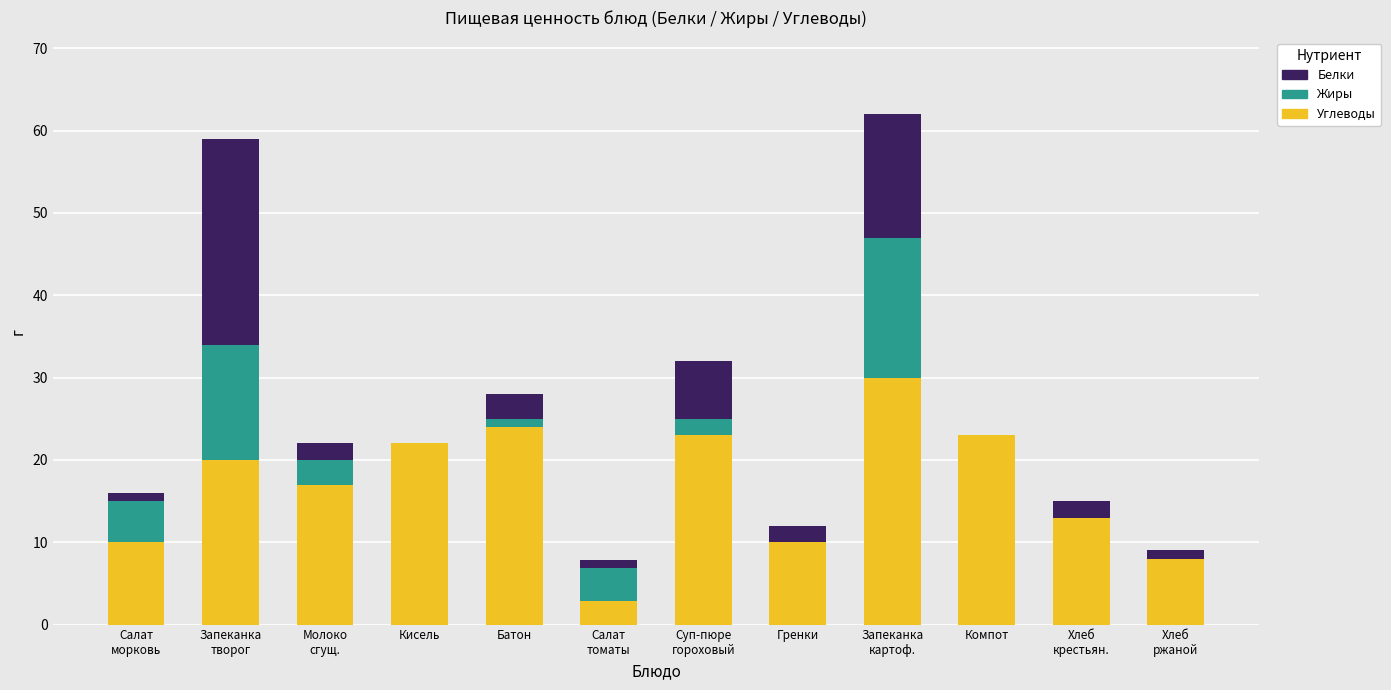

The value of Углеводы at Суп-пюре
гороховый is 23.0. True or false?

True